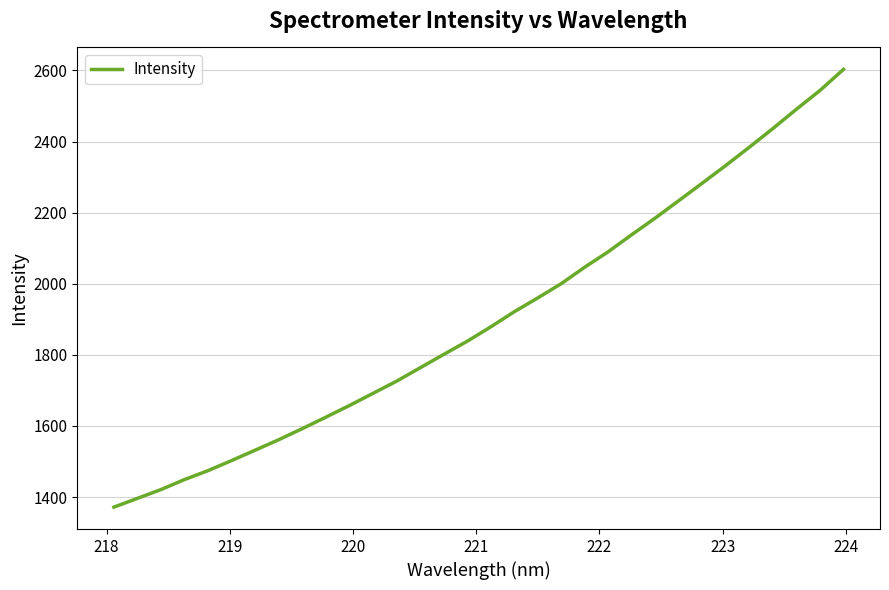

What is the smallest value displayed?

1371.8